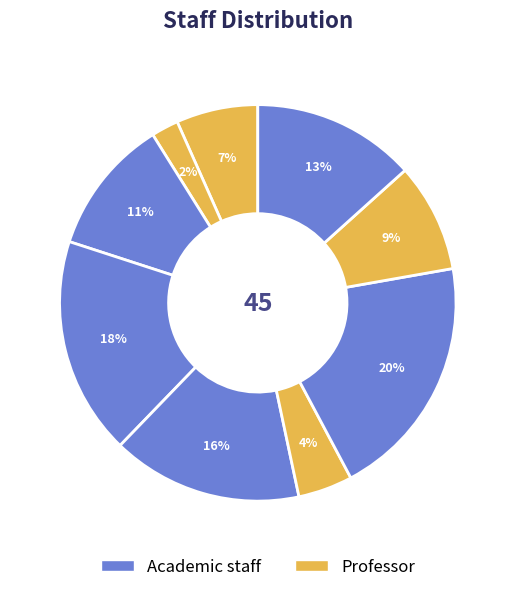

Count the number of slices in the pie.

9